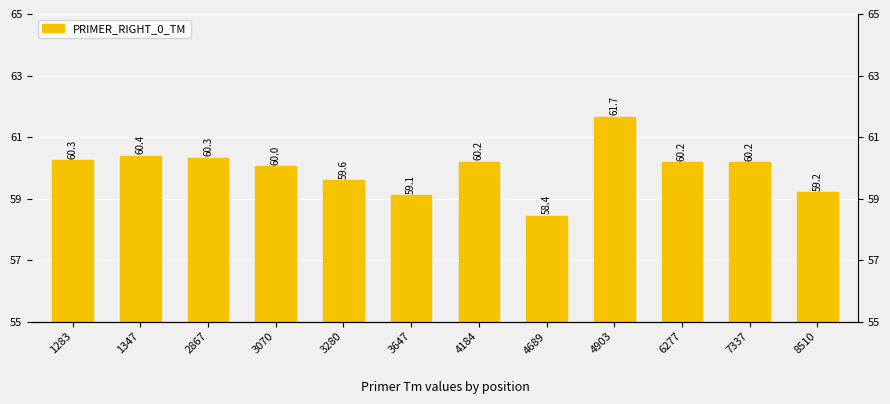

Rank the categories by value from lowest to highest.

4689, 3647, 8510, 3280, 3070, 6277, 7337, 4184, 1283, 2867, 1347, 4903